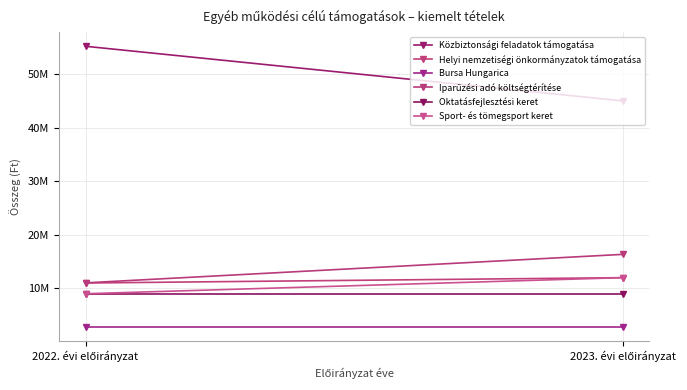

What is the sum of the Közbiztonsági feladatok támogatása values at 2023. évi előirányzat and 2022. évi előirányzat?

100191000